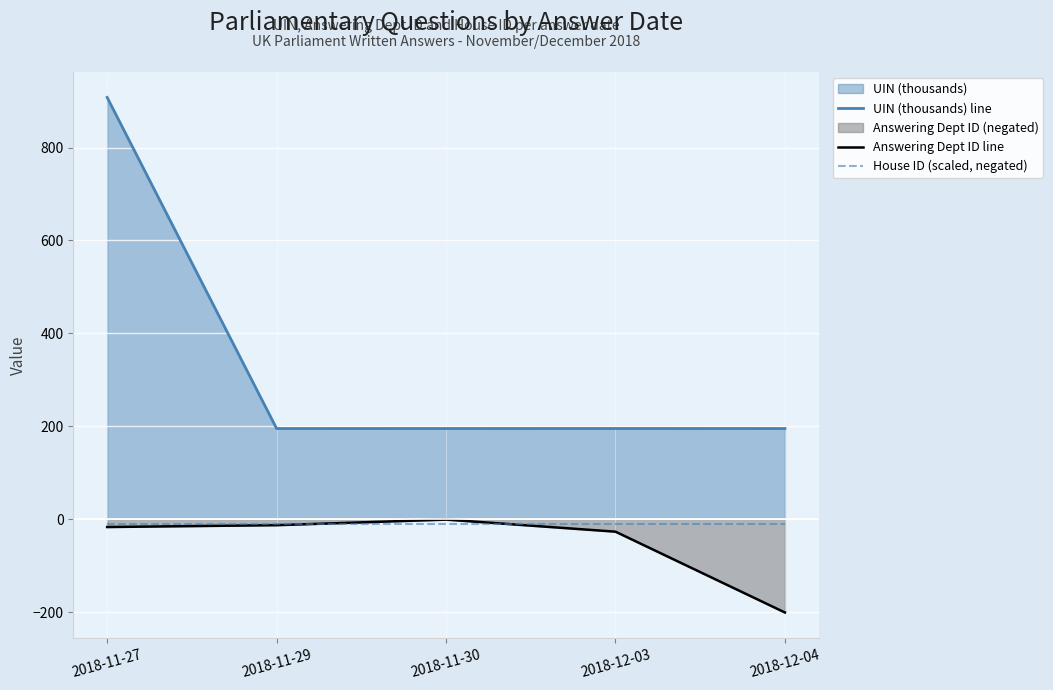

Reading left to right, what are all the values shown in this chart?

UIN (thousands) line: 907.9	195.1	195.1	195.1	195.1
Answering Dept ID line: -17.0	-13.0	-1.0	-27.0	-201.0
House ID (scaled, negated): -10.0	-10.0	-10.0	-10.0	-10.0